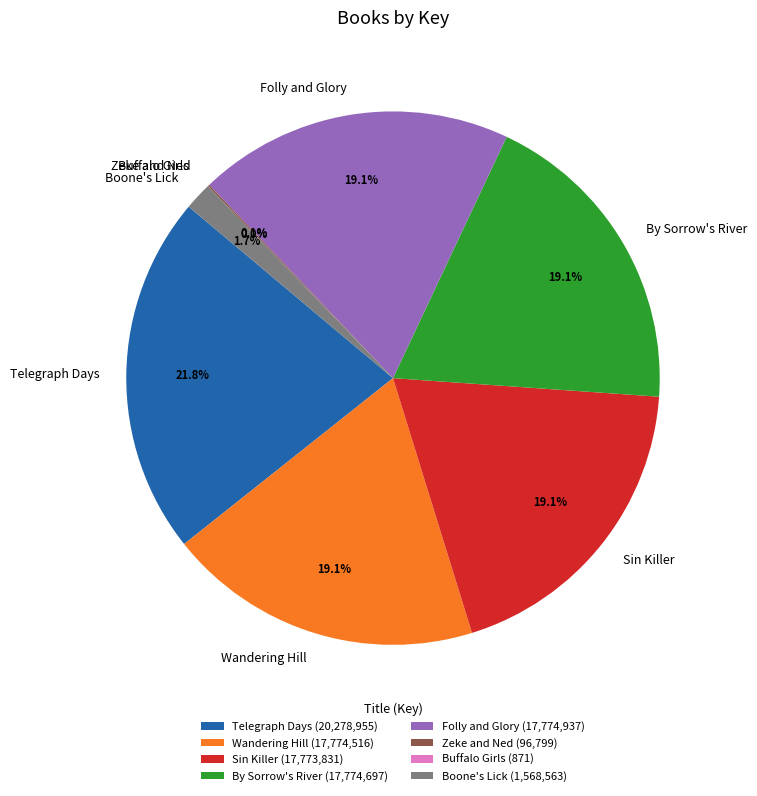

What portion of the pie excludes Folly and Glory?

80.9%